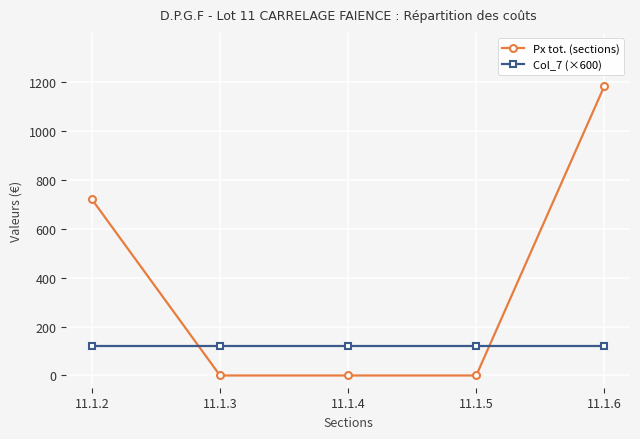

How many intersections are there between Px tot. (sections) and Col_7 (×600)?

2